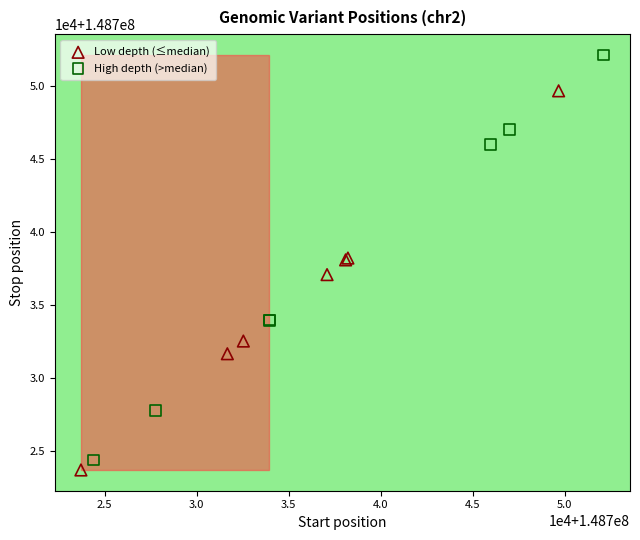

Which series contains the highest Y value?

High depth (>median)